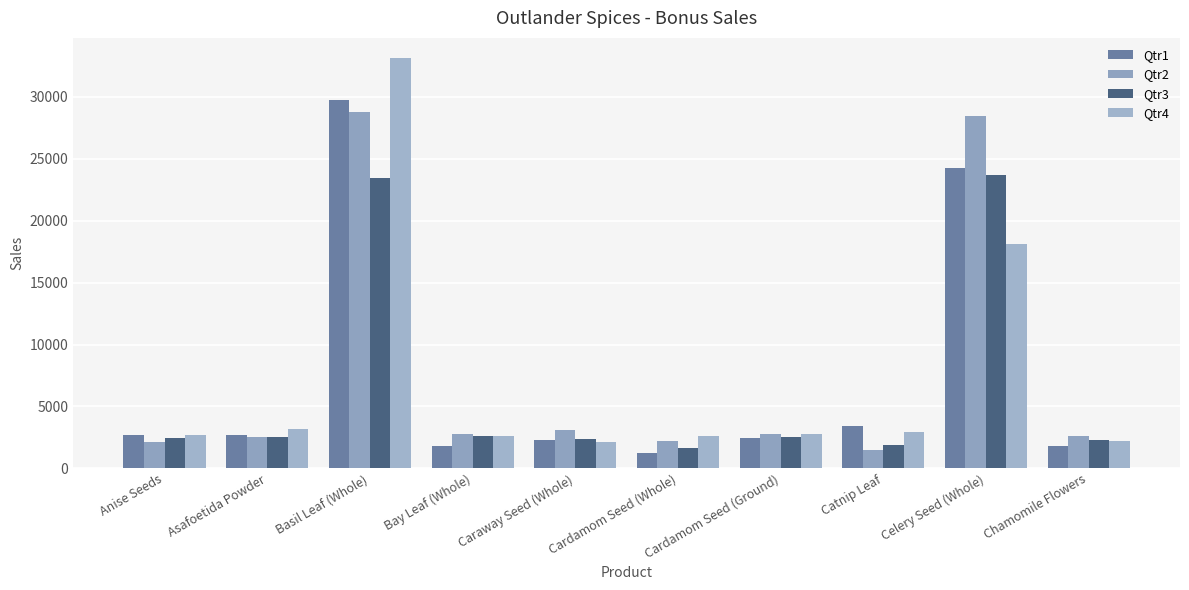

How many series are shown in this chart?

4